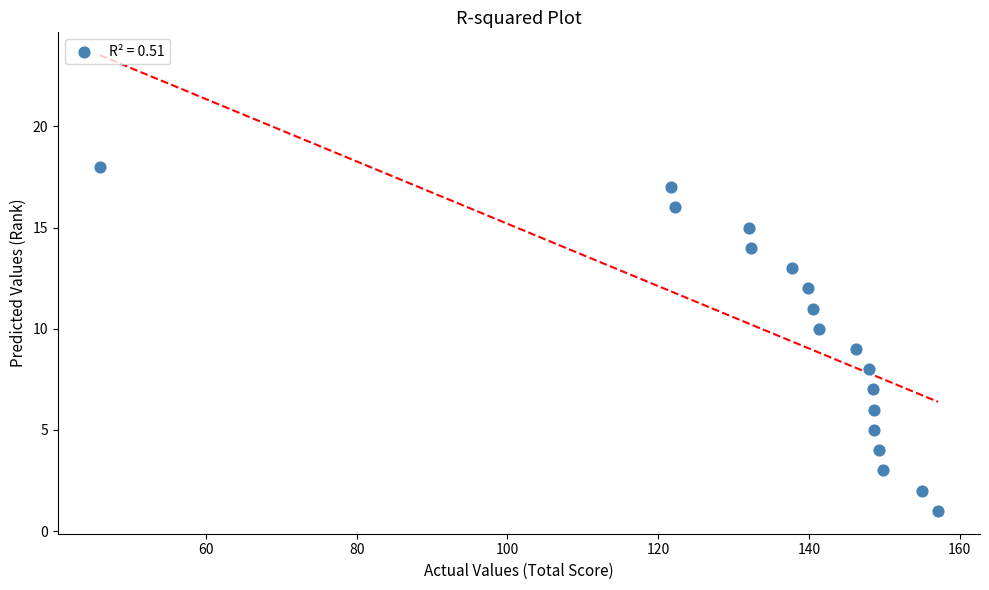

What is the range of Y values (max minus min)?

17